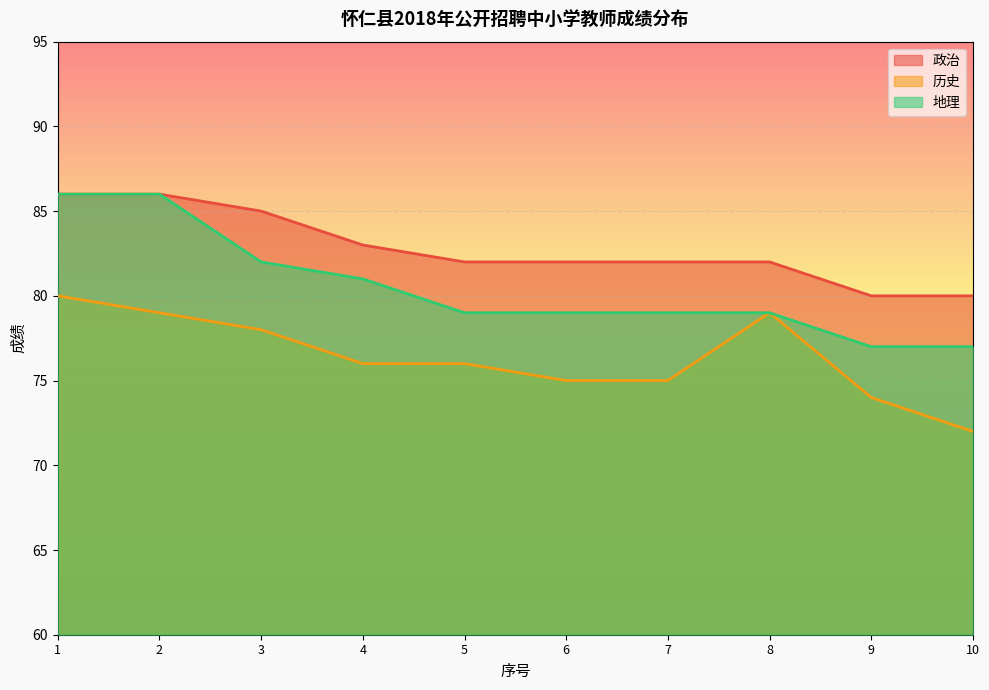

What is the greatest value displayed?

86